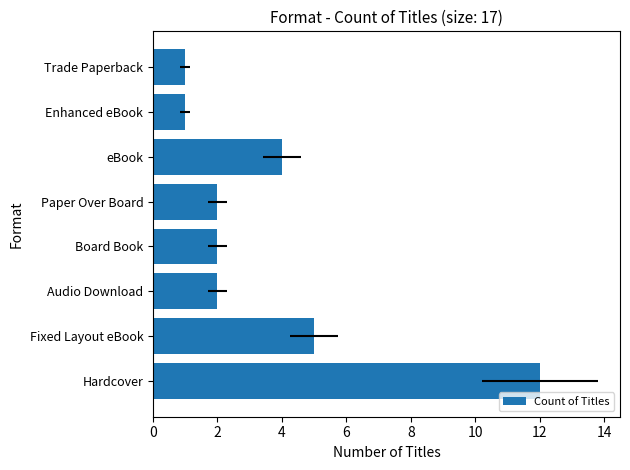

Are the bars horizontal?

Yes